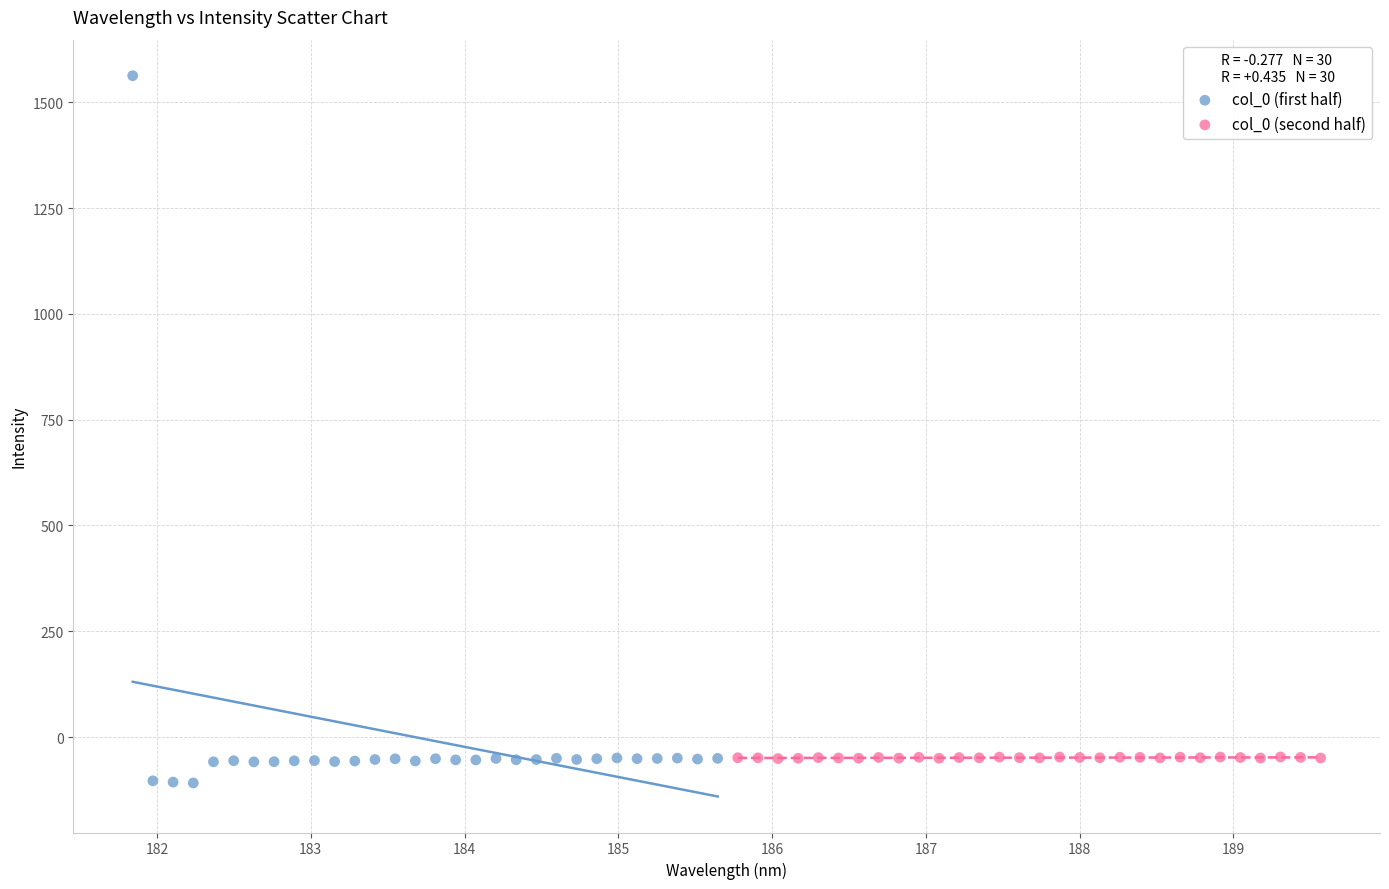

Which series reaches the minimum Y coordinate?

col_0 (first half)